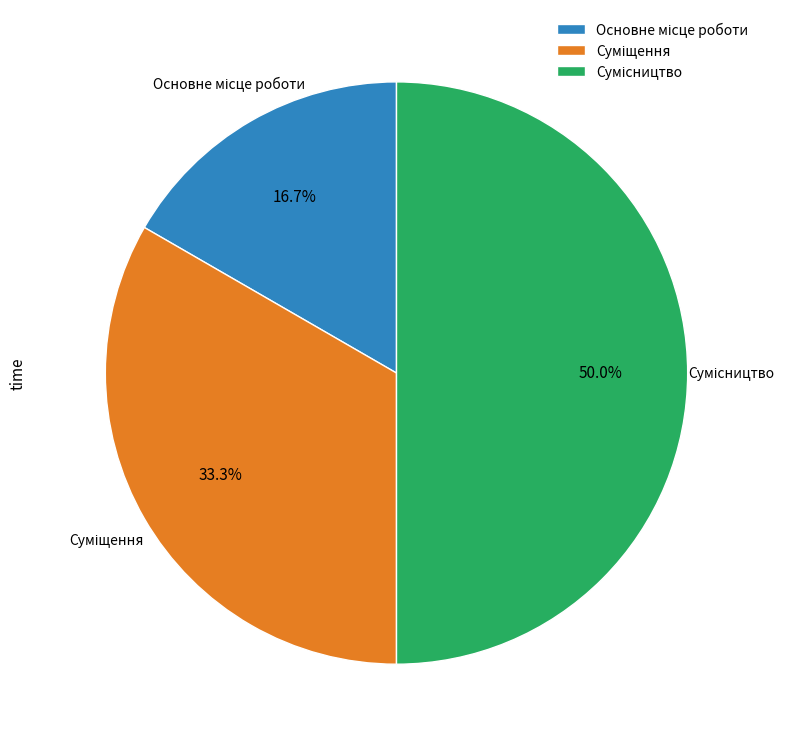

Is it true that Суміщення is 26% of the pie?

False